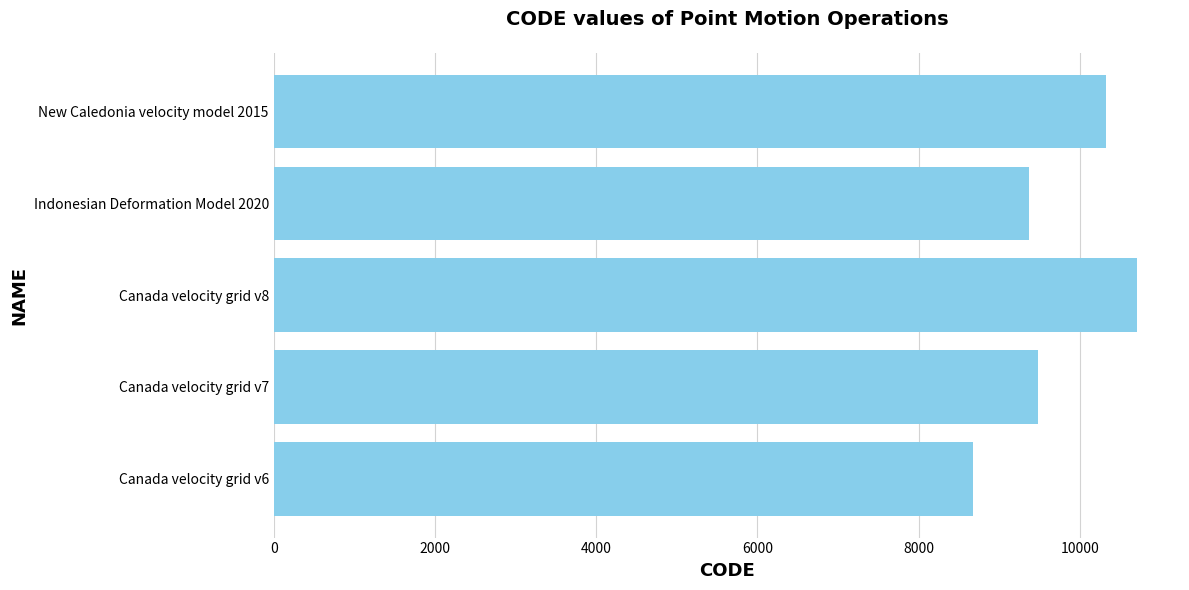

Reading top to bottom, extract all data points from this chart.

New Caledonia velocity model 2015=10323	Indonesian Deformation Model 2020=9375	Canada velocity grid v8=10707	Canada velocity grid v7=9483	Canada velocity grid v6=8676